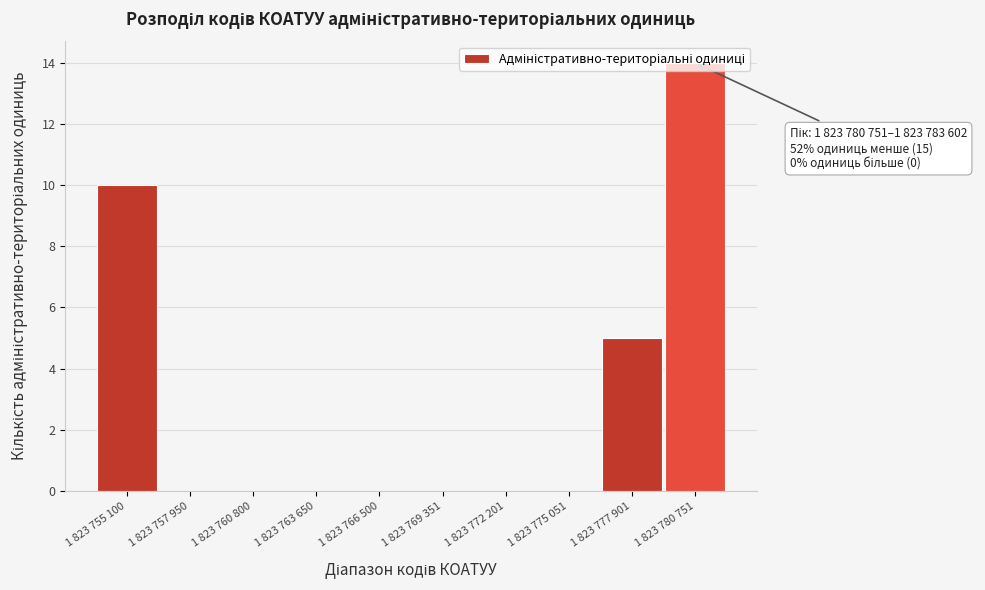

The chart shows a value of 0 at 1 823 769 351. True or false?

True